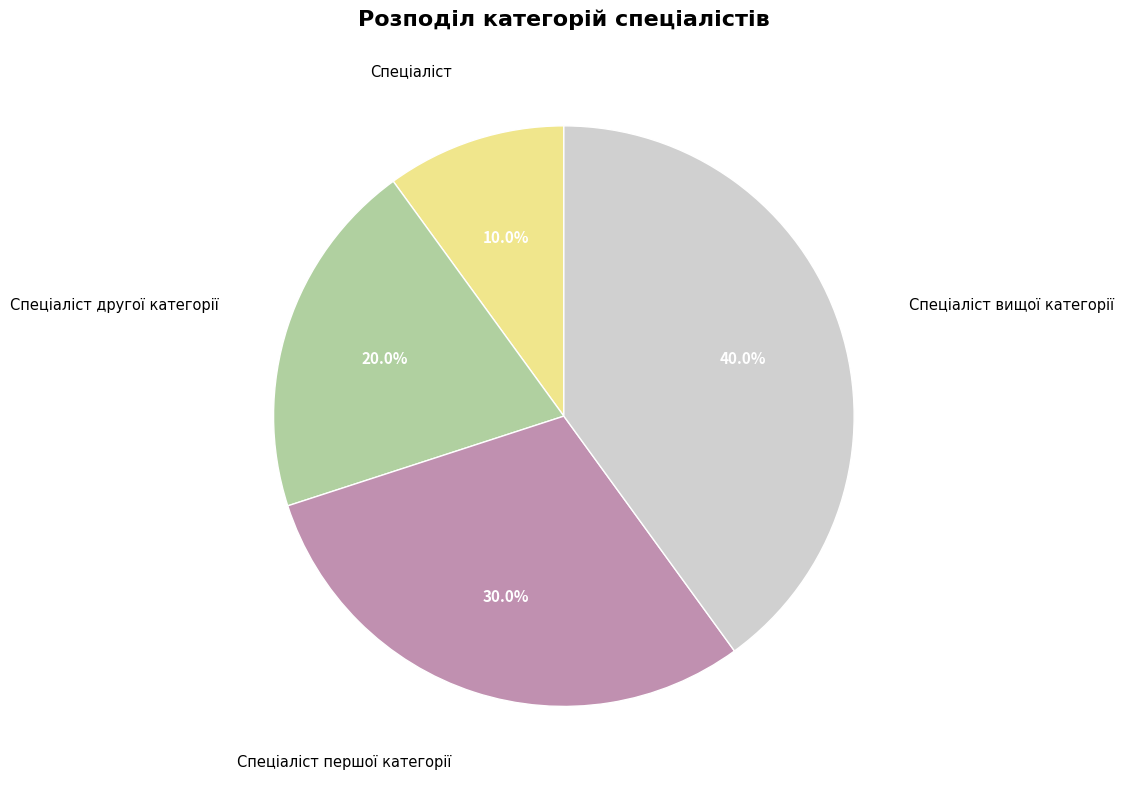

Is there any slice that represents more than half of the pie?

No